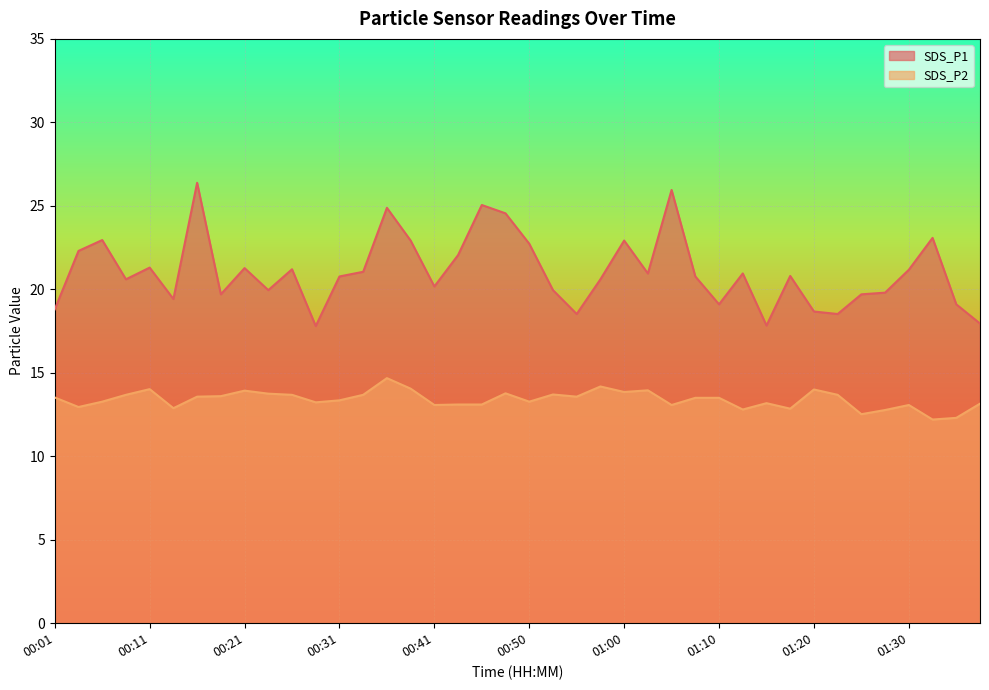

Which series changed the most between 00:01 and 01:30?

SDS_P1